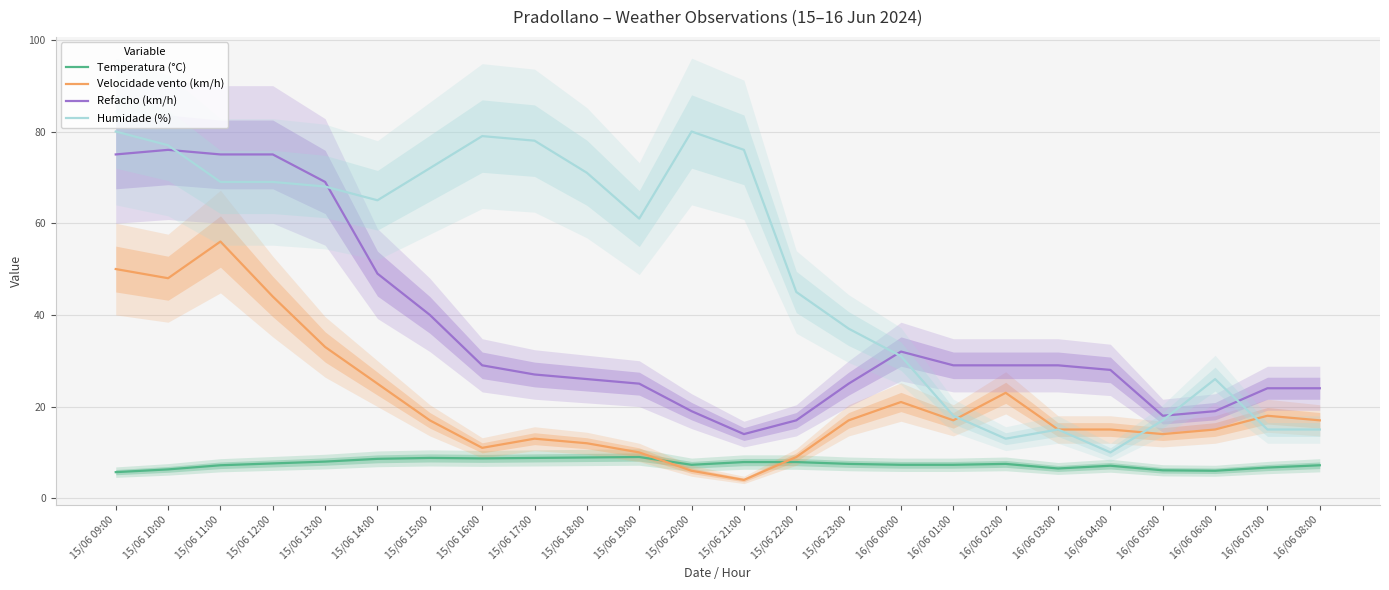

At which category is the sum across all series the highest?

15/06 09:00